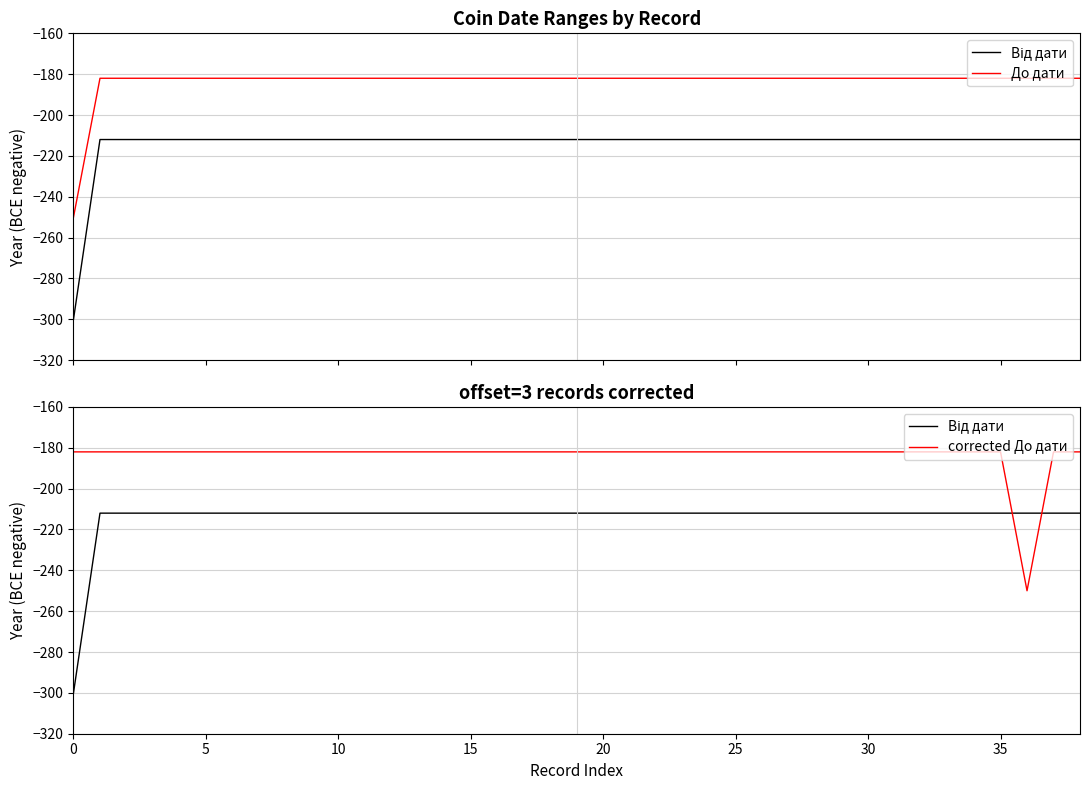

What is the label of the 23rd point from the left?

22